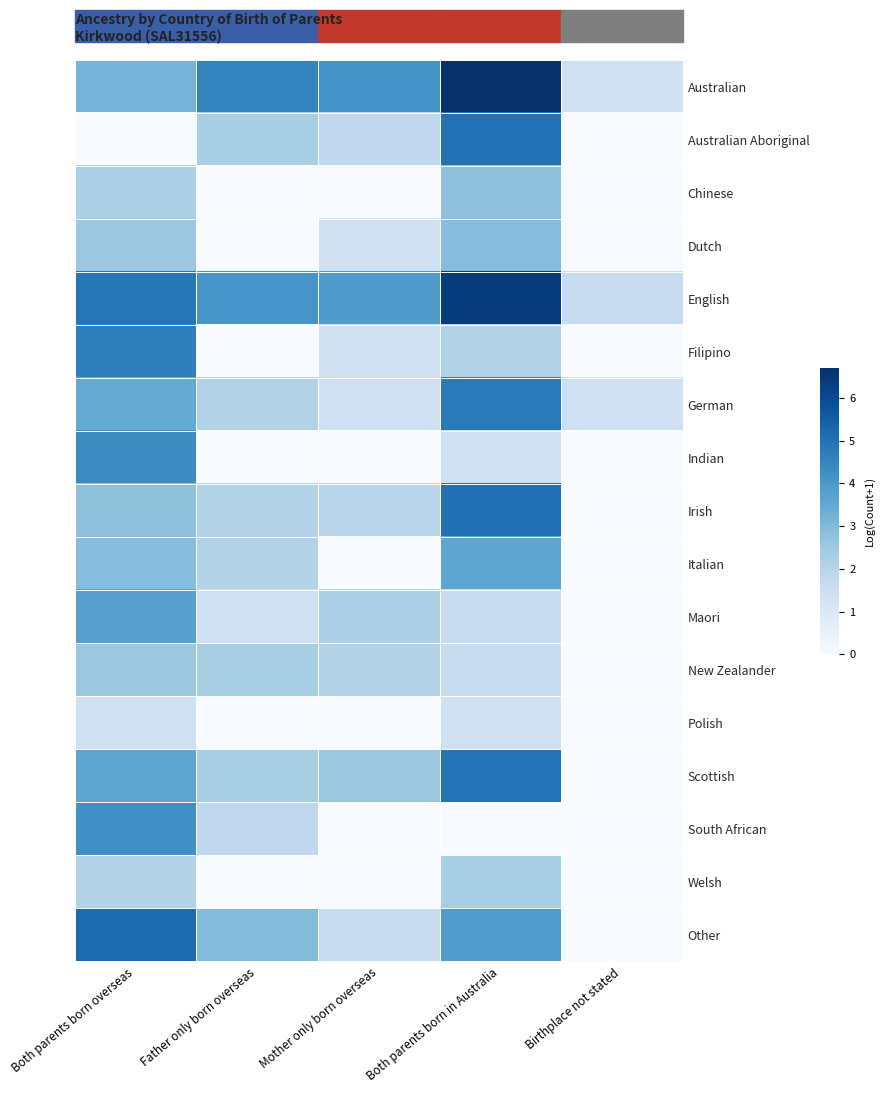

Reading left to right, what are all the values shown in this chart?

Australian: Both parents born overseas=3.2	Father only born overseas=4.5	Mother only born overseas=4.1	Both parents born in Australia=6.7	Birthplace not stated=1.4
Australian Aboriginal: Both parents born overseas=0.0	Father only born overseas=2.3	Mother only born overseas=1.8	Both parents born in Australia=5.0	Birthplace not stated=0.0
Chinese: Both parents born overseas=2.2	Father only born overseas=0.0	Mother only born overseas=0.0	Both parents born in Australia=2.8	Birthplace not stated=0.0
Dutch: Both parents born overseas=2.6	Father only born overseas=0.0	Mother only born overseas=1.4	Both parents born in Australia=2.9	Birthplace not stated=0.0
English: Both parents born overseas=4.9	Father only born overseas=4.1	Mother only born overseas=3.9	Both parents born in Australia=6.4	Birthplace not stated=1.6
Filipino: Both parents born overseas=4.7	Father only born overseas=0.0	Mother only born overseas=1.4	Both parents born in Australia=2.1	Birthplace not stated=0.0
German: Both parents born overseas=3.5	Father only born overseas=2.1	Mother only born overseas=1.4	Both parents born in Australia=4.8	Birthplace not stated=1.4
Indian: Both parents born overseas=4.3	Father only born overseas=0.0	Mother only born overseas=0.0	Both parents born in Australia=1.4	Birthplace not stated=0.0
Irish: Both parents born overseas=2.8	Father only born overseas=2.1	Mother only born overseas=1.9	Both parents born in Australia=5.0	Birthplace not stated=0.0
Italian: Both parents born overseas=2.9	Father only born overseas=2.1	Mother only born overseas=0.0	Both parents born in Australia=3.6	Birthplace not stated=0.0
Maori: Both parents born overseas=3.8	Father only born overseas=1.4	Mother only born overseas=2.2	Both parents born in Australia=1.6	Birthplace not stated=0.0
New Zealander: Both parents born overseas=2.6	Father only born overseas=2.3	Mother only born overseas=2.1	Both parents born in Australia=1.6	Birthplace not stated=0.0
Polish: Both parents born overseas=1.4	Father only born overseas=0.0	Mother only born overseas=0.0	Both parents born in Australia=1.4	Birthplace not stated=0.0
Scottish: Both parents born overseas=3.6	Father only born overseas=2.3	Mother only born overseas=2.6	Both parents born in Australia=5.0	Birthplace not stated=0.0
South African: Both parents born overseas=4.2	Father only born overseas=1.8	Mother only born overseas=0.0	Both parents born in Australia=0.0	Birthplace not stated=0.0
Welsh: Both parents born overseas=2.1	Father only born overseas=0.0	Mother only born overseas=0.0	Both parents born in Australia=2.3	Birthplace not stated=0.0
Other: Both parents born overseas=5.1	Father only born overseas=2.9	Mother only born overseas=1.6	Both parents born in Australia=3.9	Birthplace not stated=0.0